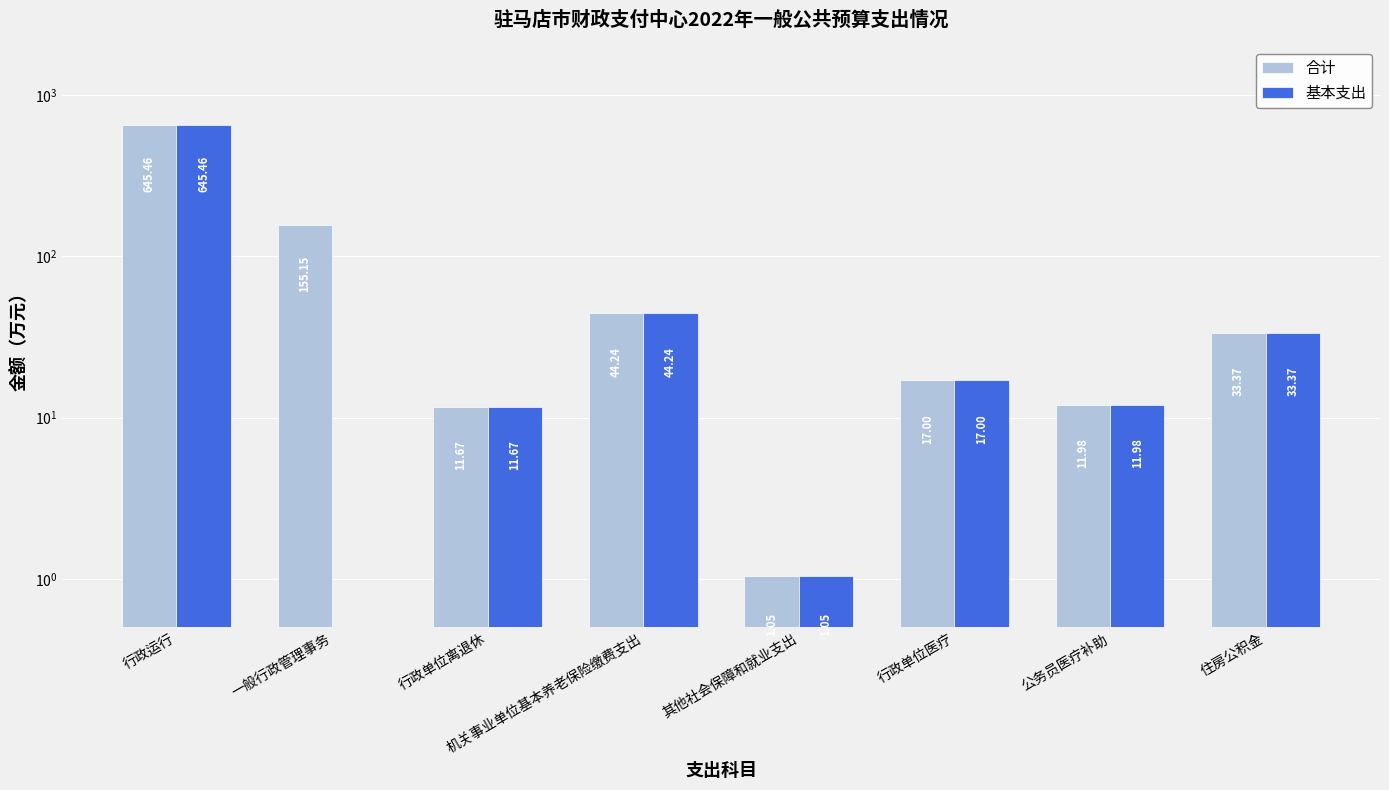

Reading right to left, what are all the values shown in this chart?

合计: 住房公积金=33.4	公务员医疗补助=12.0	行政单位医疗=17.0	其他社会保障和就业支出=1.0	机关事业单位基本养老保险缴费支出=44.2	行政单位离退休=11.7	一般行政管理事务=155.2	行政运行=645.5
基本支出: 住房公积金=33.4	公务员医疗补助=12.0	行政单位医疗=17.0	其他社会保障和就业支出=1.0	机关事业单位基本养老保险缴费支出=44.2	行政单位离退休=11.7	一般行政管理事务=0.0	行政运行=645.5